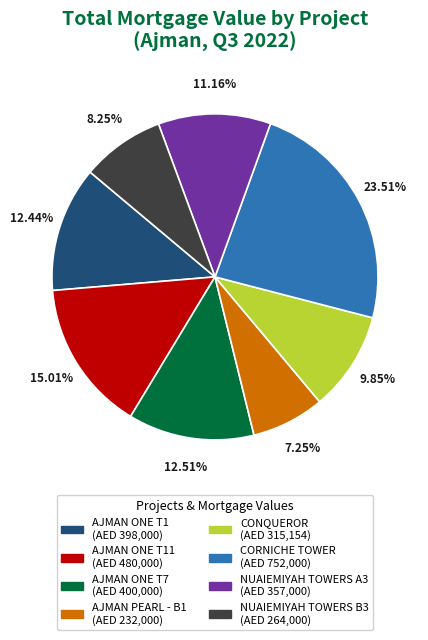

Is there a majority slice in this chart?

No